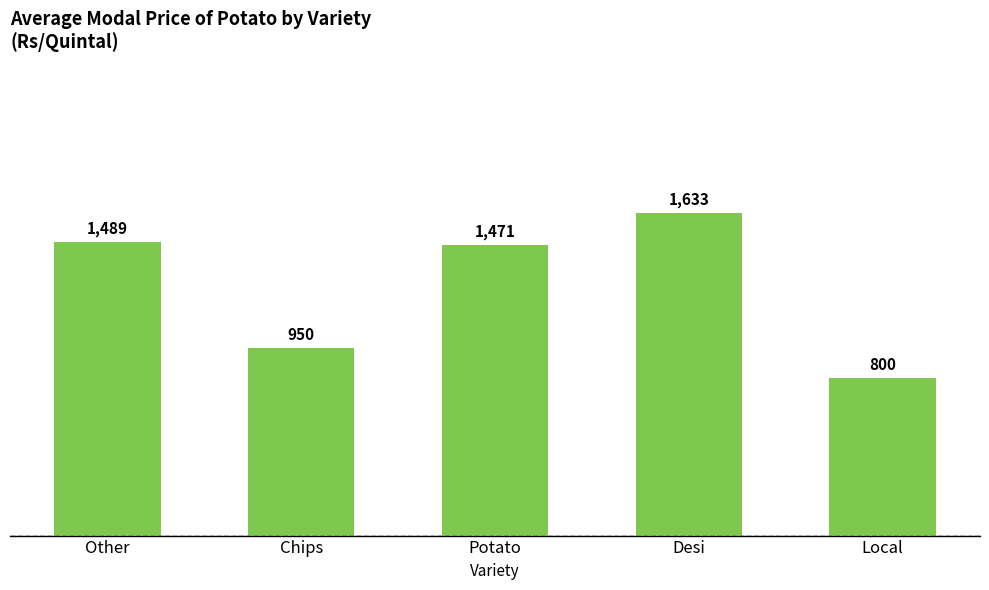

What is the sum of all values?

6343